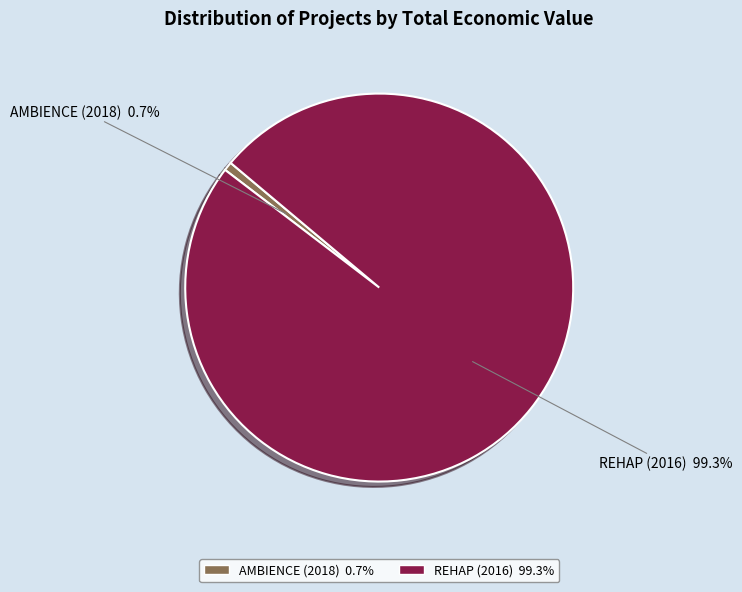

Which has a higher value, REHAP (2016) or AMBIENCE (2018)?

REHAP (2016)